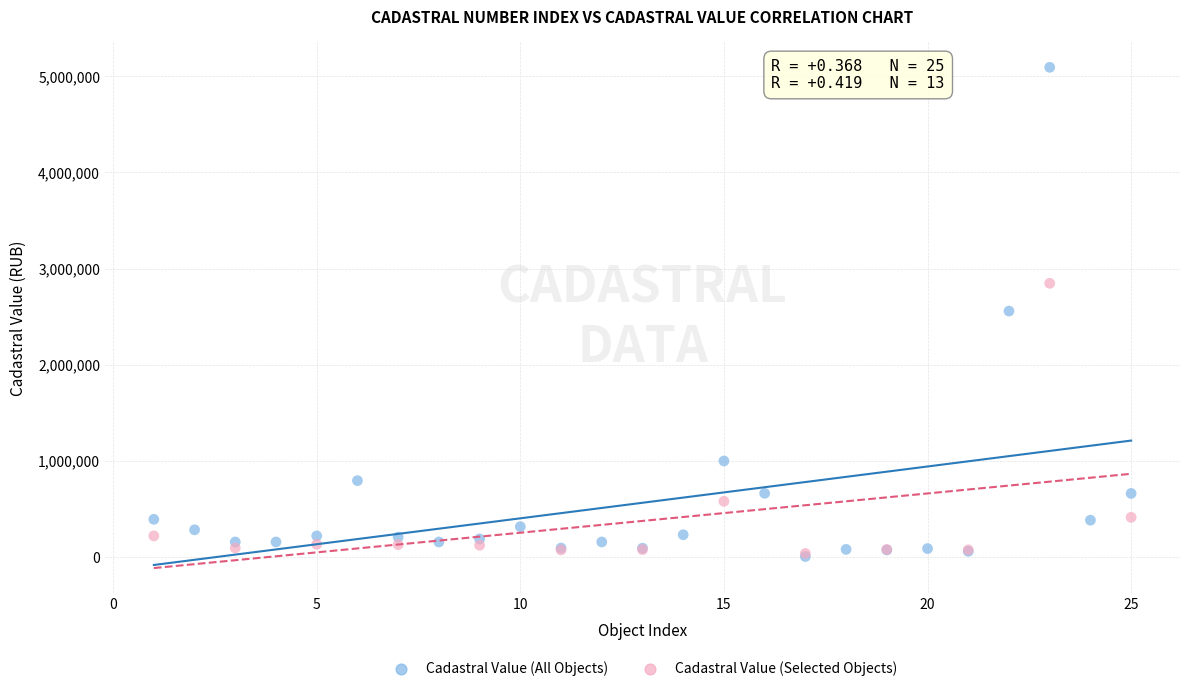

Which series contains the highest Y value?

Cadastral Value (All Objects)